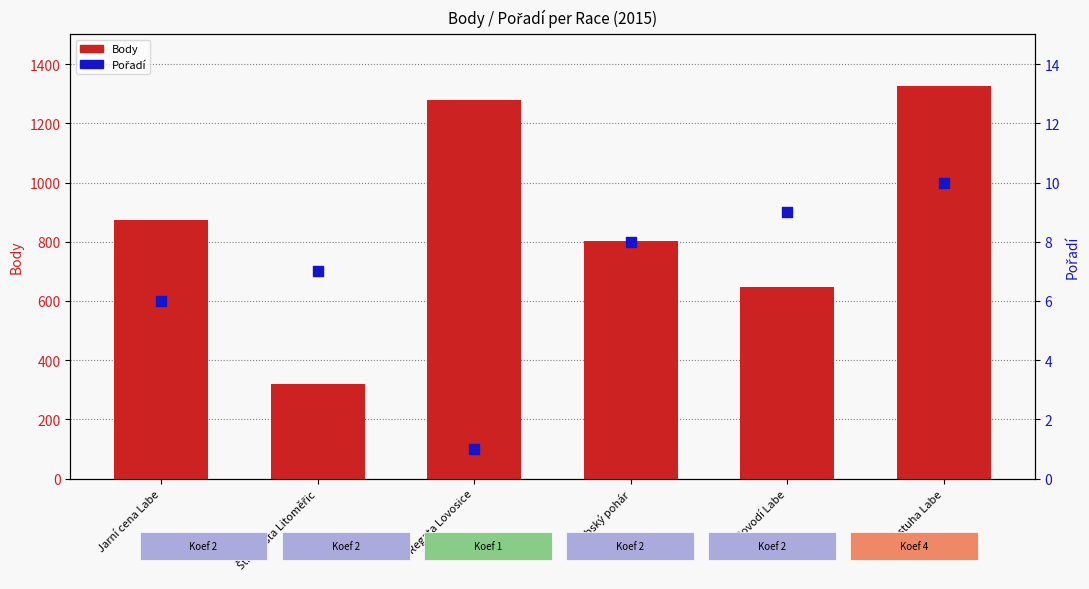

Which series has the largest Y range (max minus min)?

Body